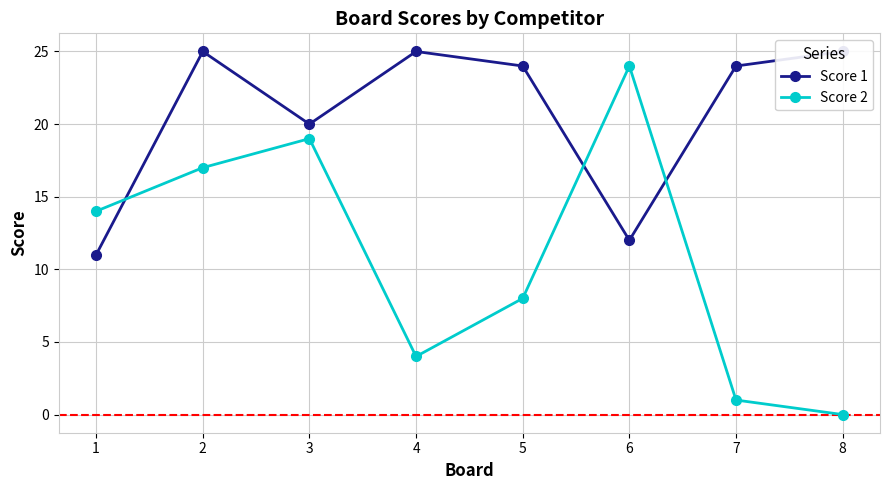

Between 6 and 7, which series saw the biggest shift?

Score 2